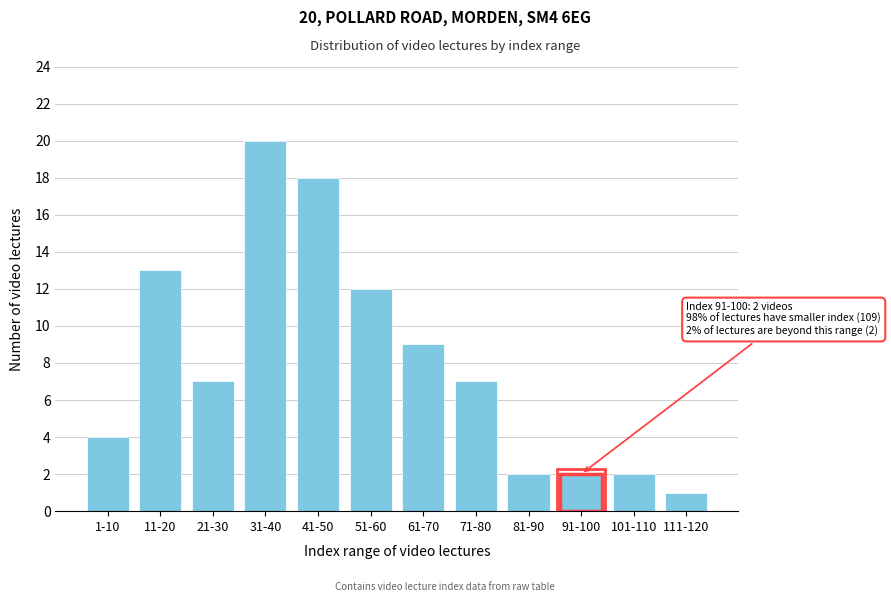

Reading left to right, list all the values displayed in this chart.

1-10=4	11-20=13	21-30=7	31-40=20	41-50=18	51-60=12	61-70=9	71-80=7	81-90=2	91-100=2	101-110=2	111-120=1